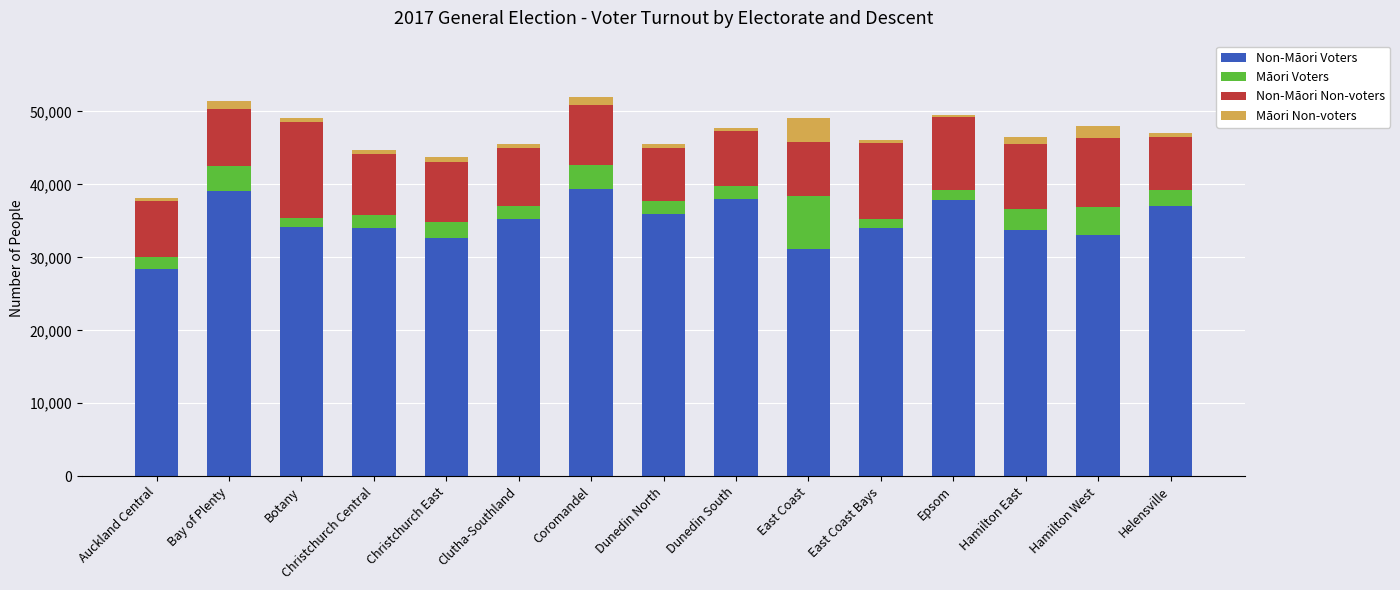

How many categories are shown in the chart?

15